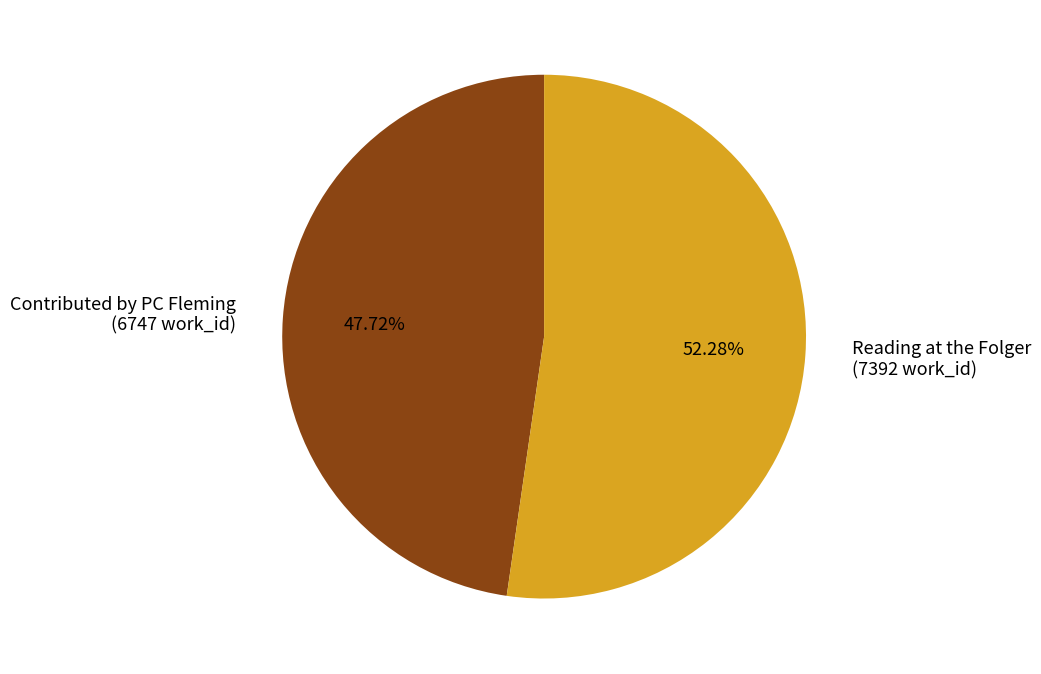

To the nearest percent, what is the average slice percentage?

50%